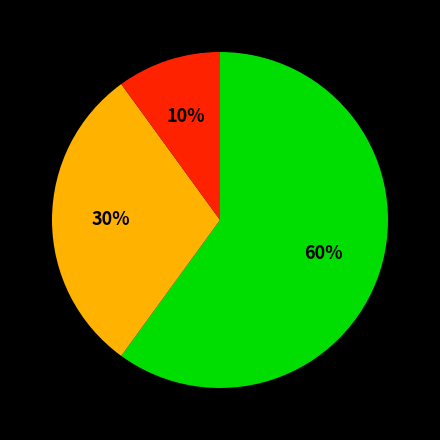

Is there any slice that represents more than half of the pie?

Yes